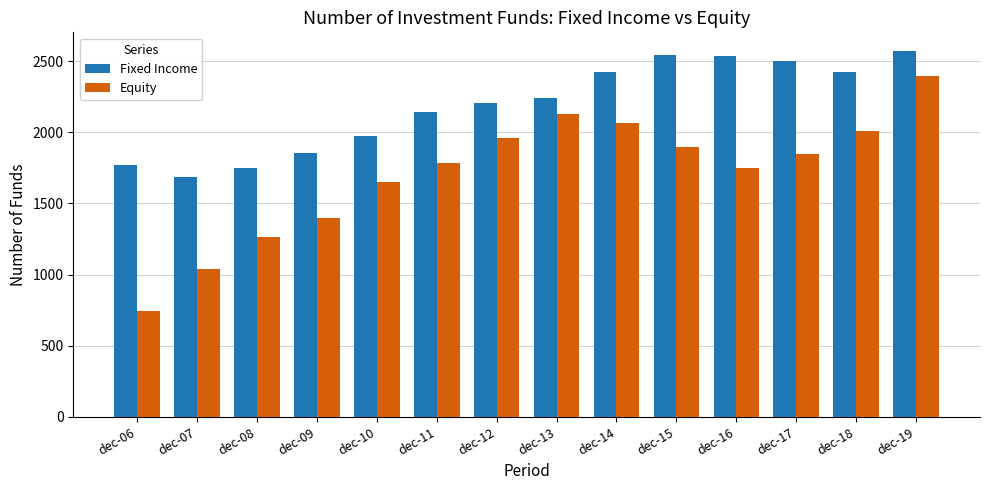

Is the value of Fixed Income at dec-17 greater than the value of Equity at dec-16?

Yes